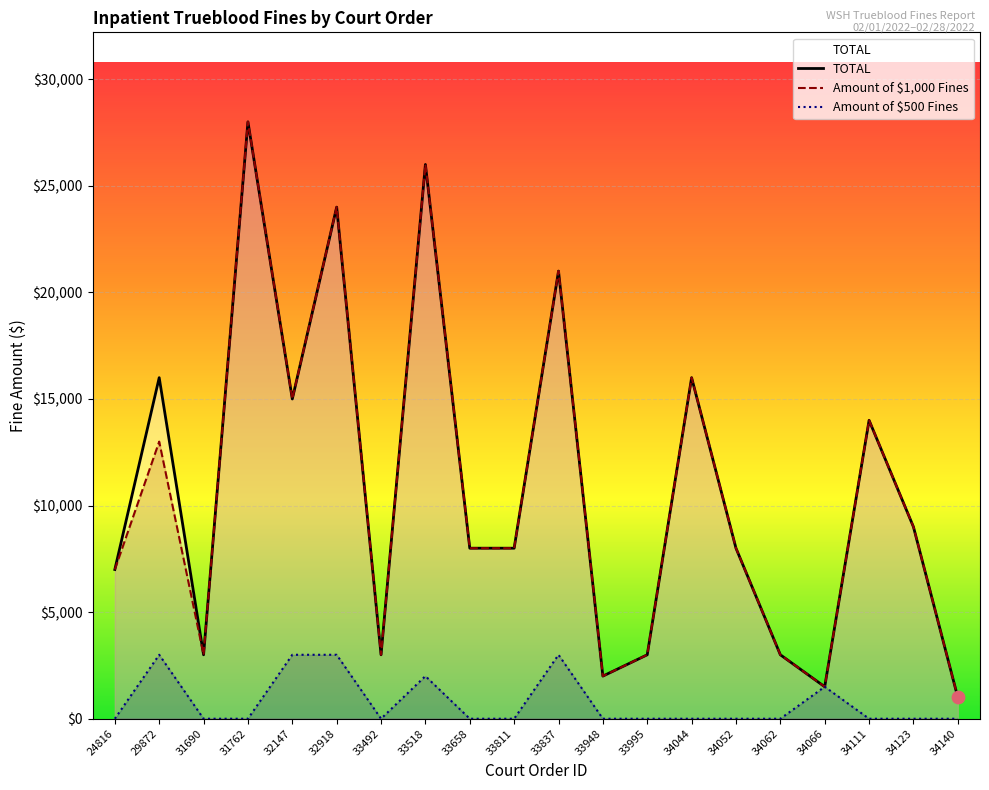

Which series contains the highest Y value?

TOTAL